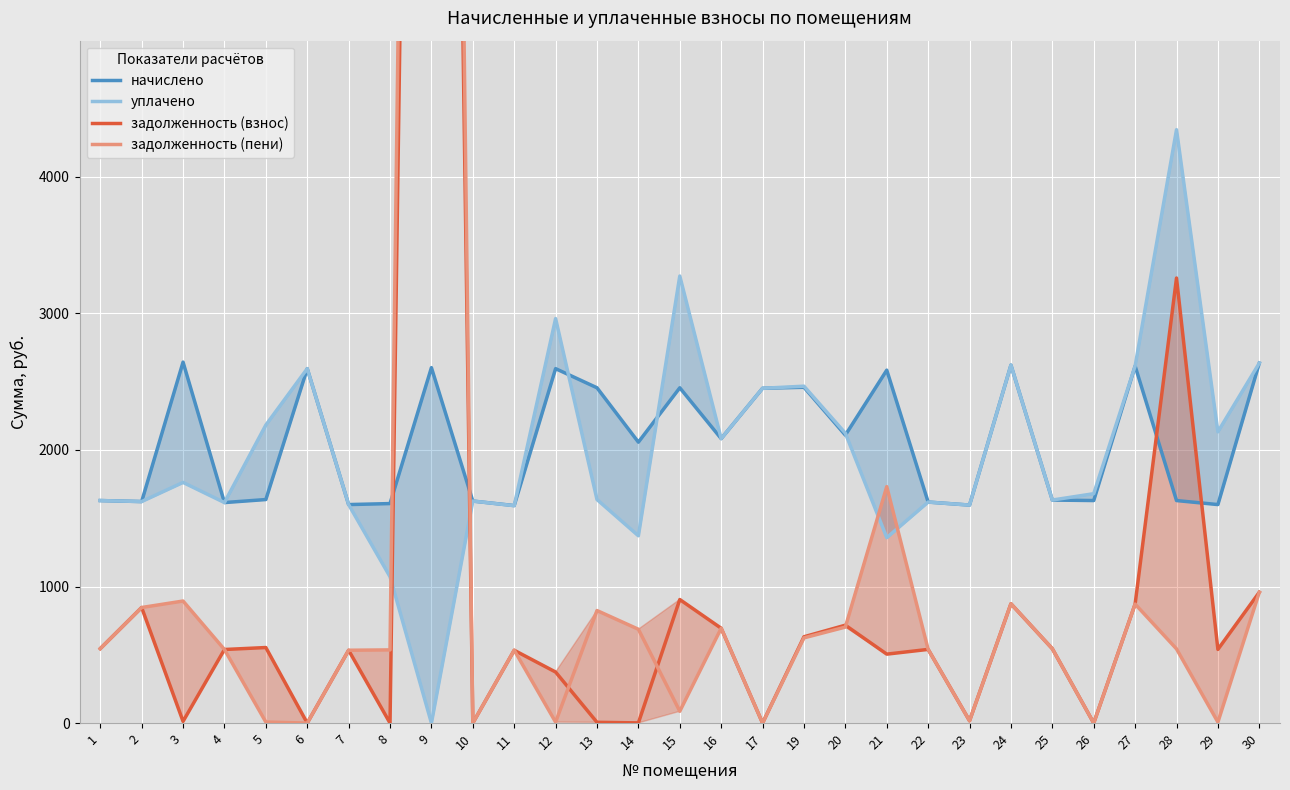

Reading left to right, extract all data points from this chart.

начислено: 1=1629.7	2=1622.3	3=2643.6	4=1614.9	5=1637.0	6=2595.7	7=1600.2	8=1607.5	9=2603.0	10=1626.0	11=1592.8	12=2595.6	13=2455.5	14=2057.3	15=2455.5	16=2083.2	17=2451.9	19=2459.2	20=2109.0	21=2584.6	22=1618.6	23=1596.5	24=2621.5	25=1633.3	26=1629.7	27=2614.5	28=1629.7	29=1600.2	30=2636.2
уплачено: 1=1629.7	2=1622.3	3=1762.4	4=1614.9	5=2182.7	6=2595.7	7=1600.2	8=1071.7	9=0.0	10=1626.0	11=1592.0	12=2962.4	13=1637.0	14=1371.6	15=3274.0	16=2083.2	17=2451.9	19=2467.2	20=2122.8	21=1357.8	22=1618.6	23=1596.5	24=2621.5	25=1633.3	26=1679.9	27=2614.5	28=4345.8	29=2132.9	30=2636.2
задолженность (взнос): 1=545.1	2=846.4	3=12.6	4=538.8	5=553.3	6=0.0	7=533.4	8=0.0	9=21099.7	10=0.0	11=533.2	12=373.8	13=5.6	14=1.3	15=904.8	16=694.4	17=0.0	19=632.0	20=716.9	21=504.8	22=539.6	23=16.9	24=873.8	25=544.5	26=0.0	27=871.5	28=3259.3	29=539.5	30=957.9
задолженность (пени): 1=545.1	2=846.4	3=893.8	4=538.8	5=7.6	6=0.0	7=533.4	8=535.9	9=23702.7	10=0.0	11=534.0	12=7.1	13=824.1	14=687.1	15=86.3	16=694.4	17=0.0	19=624.0	20=703.0	21=1731.7	22=539.6	23=16.9	24=873.8	25=544.5	26=0.0	27=871.5	28=543.2	29=6.8	30=957.9